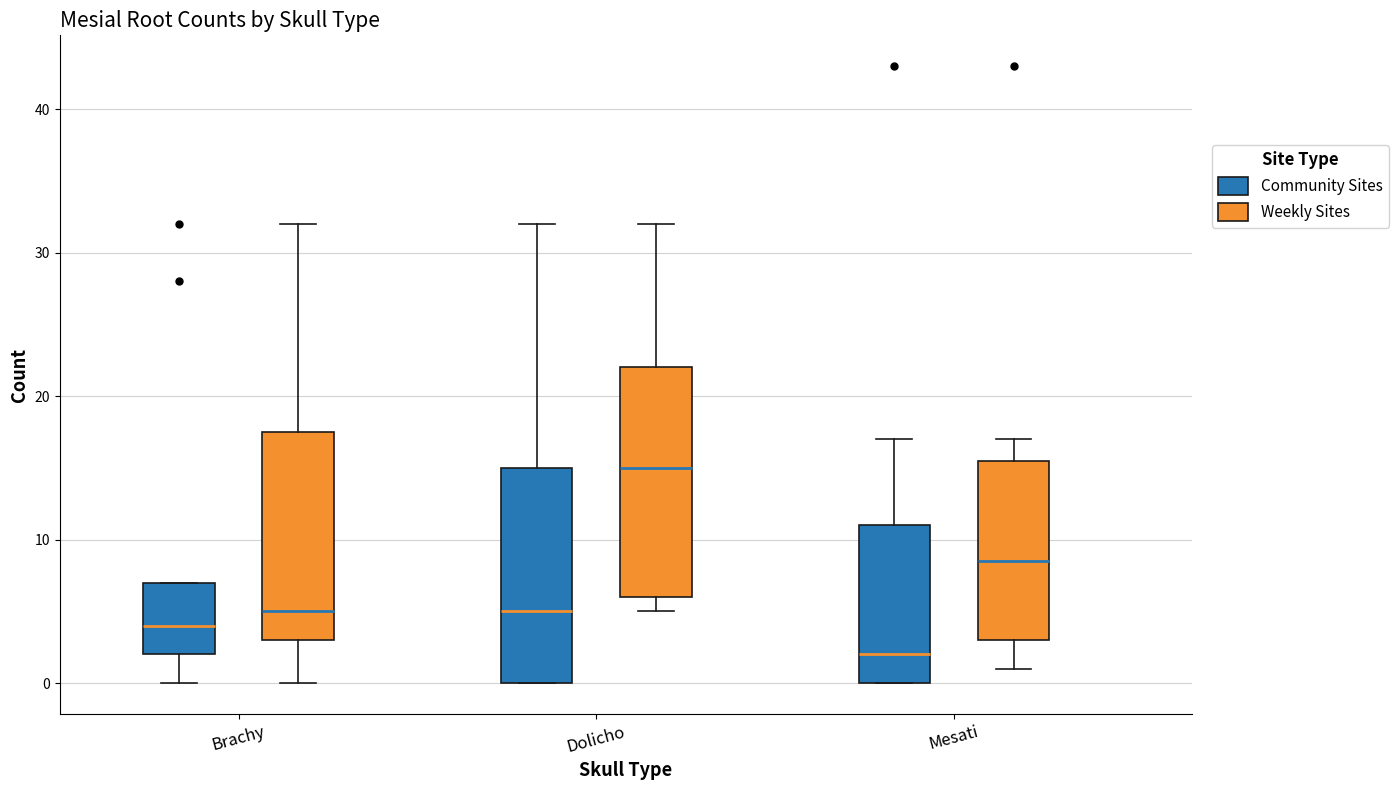

Which box's median line is the highest?

Dolicho (Weekly Sites)